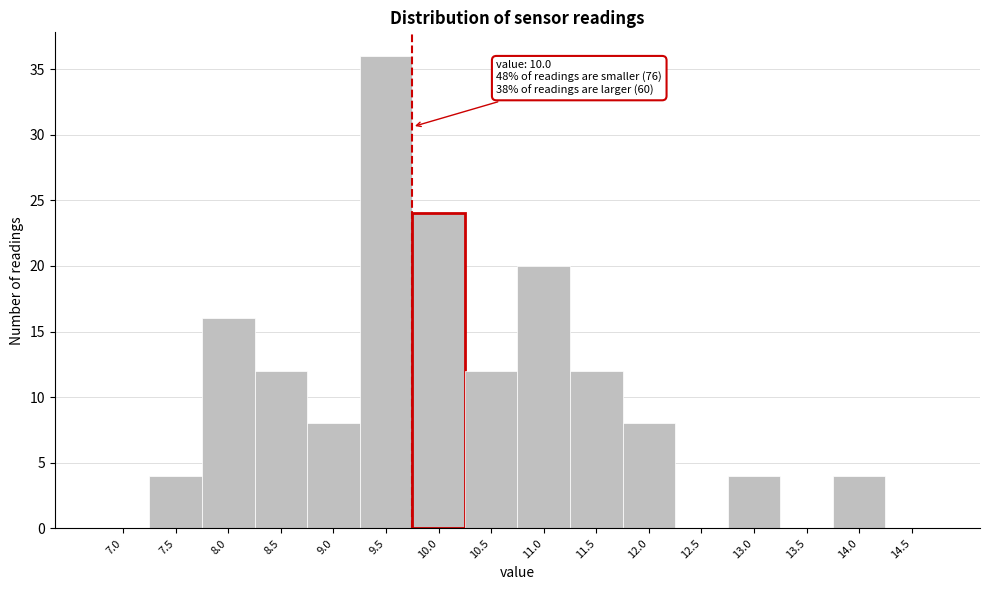

Reading left to right, extract all data points from this chart.

7.0=0	7.5=4	8.0=16	8.5=12	9.0=8	9.5=36	10.0=24	10.5=12	11.0=20	11.5=12	12.0=8	12.5=0	13.0=4	13.5=0	14.0=4	14.5=0